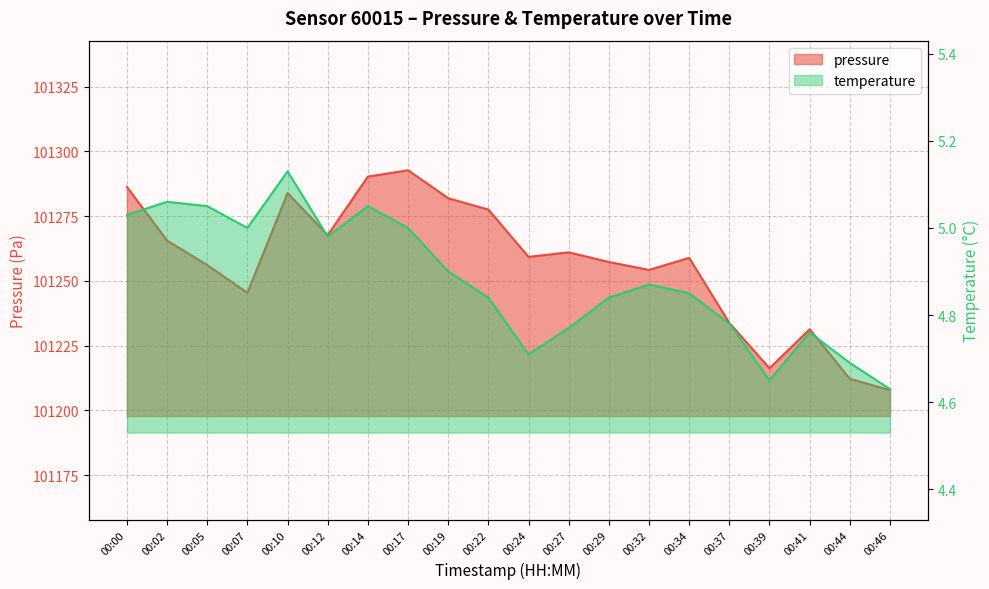

What is the difference between the highest and lowest values at 00:41?

101226.6